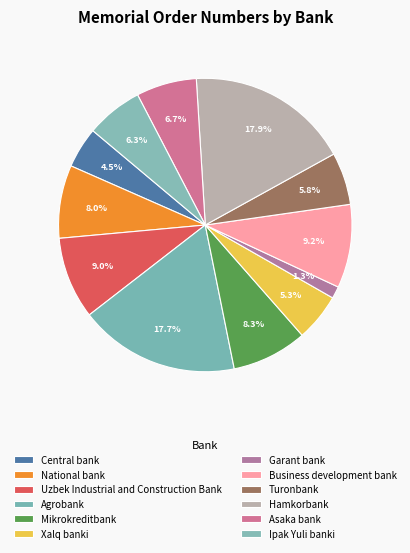

What percentage is the Mikrokreditbank slice, to the nearest percent?

8%